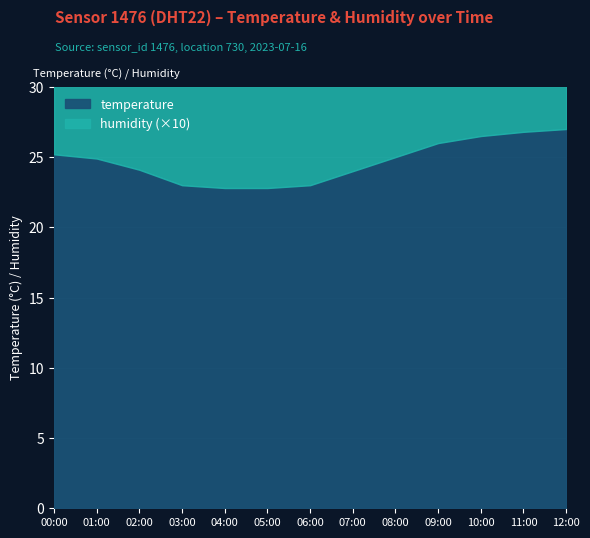

What is the greatest value displayed?

27.0